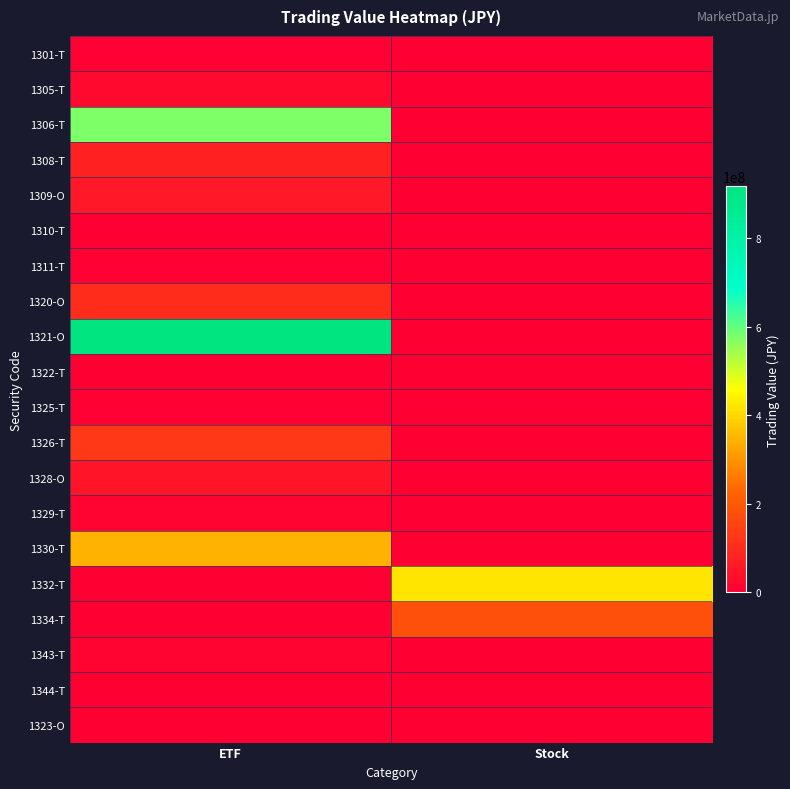

Reading left to right, transcribe all the data shown in this chart.

1301-T: ETF=4902000	Stock=0
1305-T: ETF=23583840	Stock=0
1306-T: ETF=575346700	Stock=0
1308-T: ETF=75390800	Stock=0
1309-O: ETF=55670750	Stock=0
1310-T: ETF=1629340	Stock=0
1311-T: ETF=4245670	Stock=0
1320-O: ETF=103758330	Stock=0
1321-O: ETF=917067420	Stock=0
1322-T: ETF=438490	Stock=0
1325-T: ETF=6641000	Stock=0
1326-T: ETF=128002460	Stock=0
1328-O: ETF=47331400	Stock=0
1329-T: ETF=8247500	Stock=0
1330-T: ETF=345325300	Stock=0
1332-T: ETF=0	Stock=422171500
1334-T: ETF=0	Stock=180649000
1343-T: ETF=11319510	Stock=0
1344-T: ETF=996490	Stock=0
1323-O: ETF=3151400	Stock=0